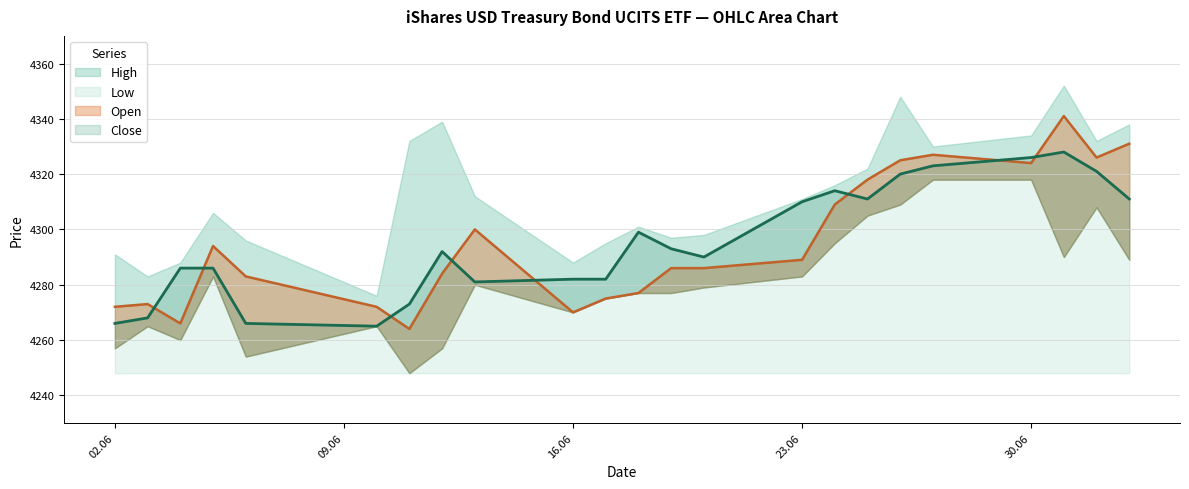

Which has a higher value, 04.06.2025 or 13.06.2025?

13.06.2025